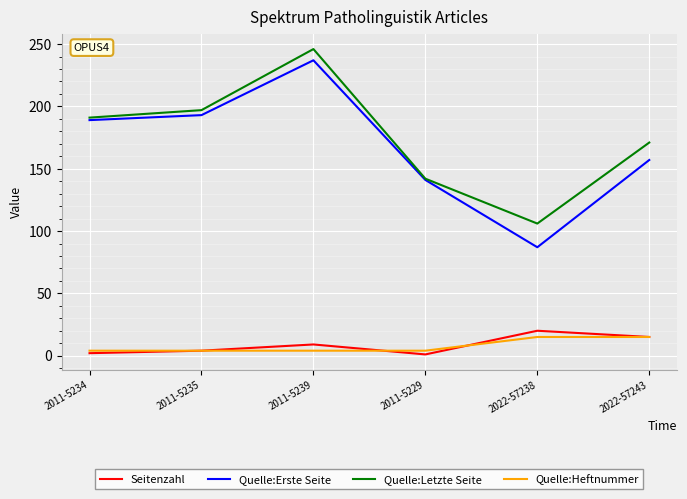

Is the value of Quelle:Erste Seite at 2011-5229 greater than the value of Seitenzahl at 2011-5235?

Yes